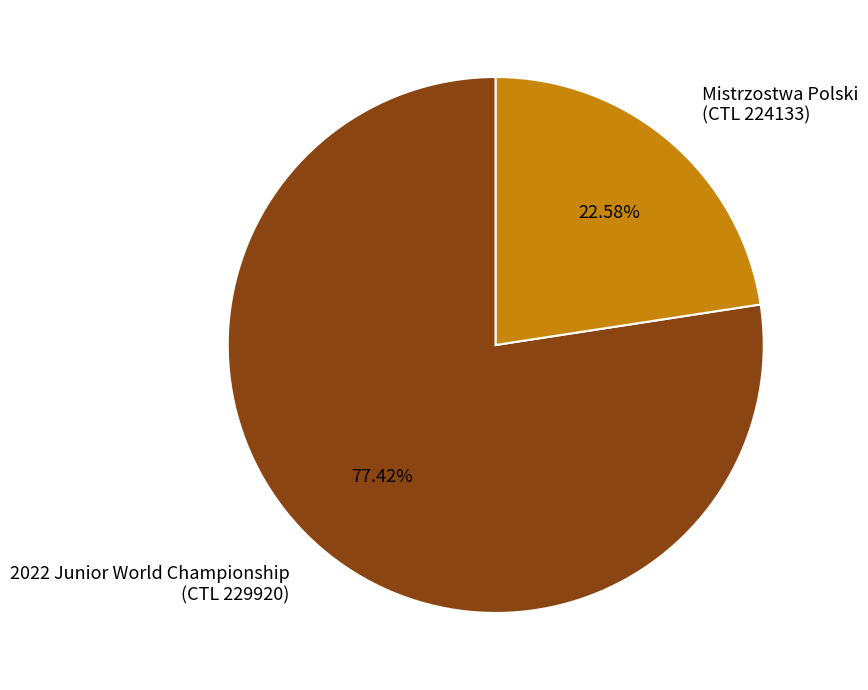

Rank the categories by value from lowest to highest.

Mistrzostwa Polski (CTL 224133), 2022 Junior World Championship (CTL 229920)